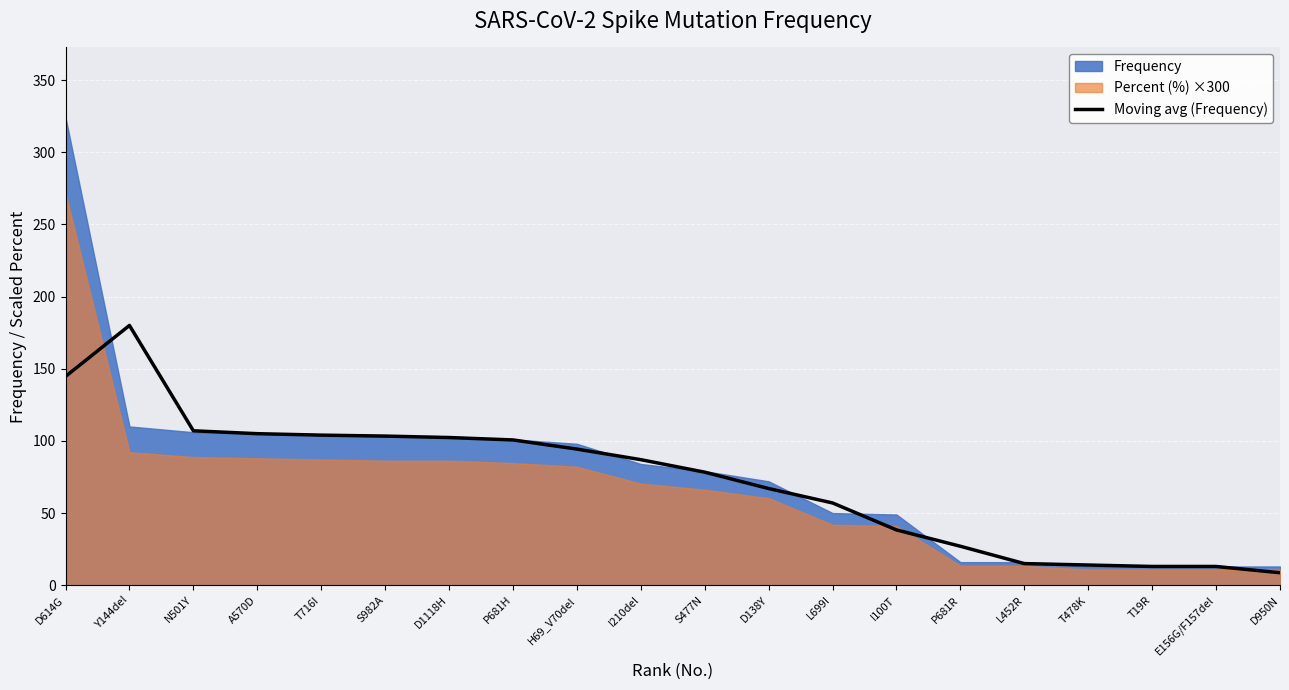

The chart shows a value of 15.0 at L452R. True or false?

True